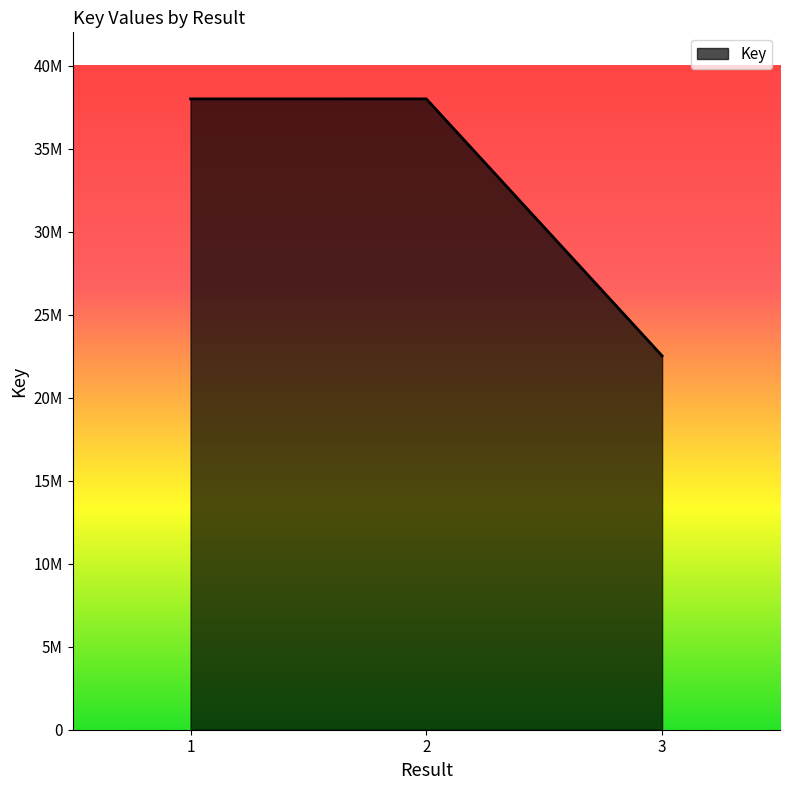

What is the sum of all values?

98496507